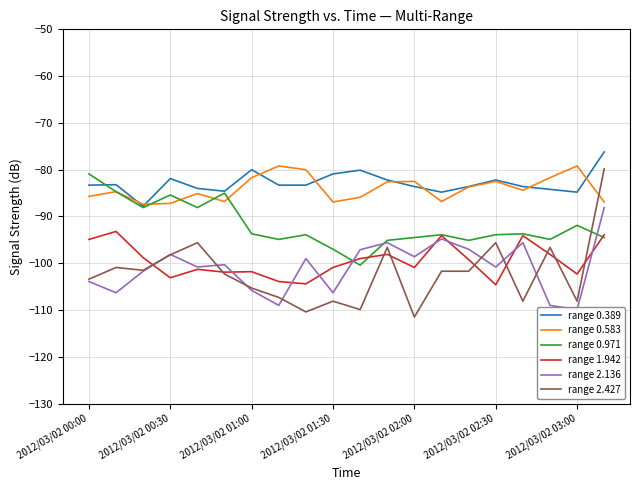

What is the lowest value of the range 0.389 series?

-87.8